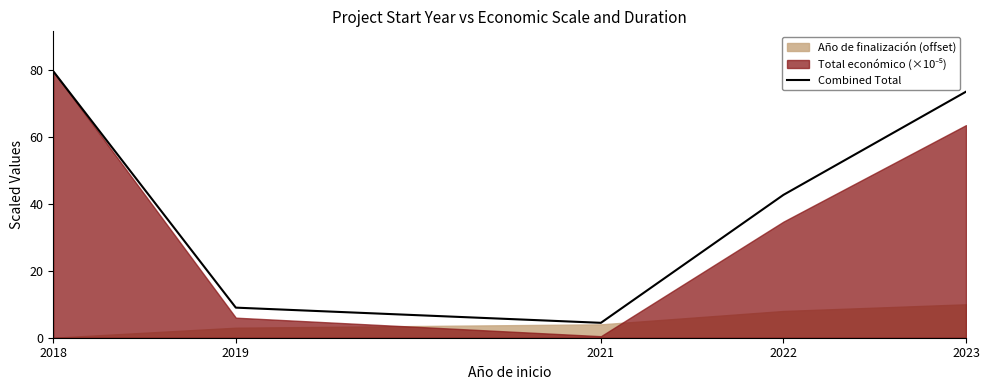

What is the difference between the maximum and second lowest values?

70.7